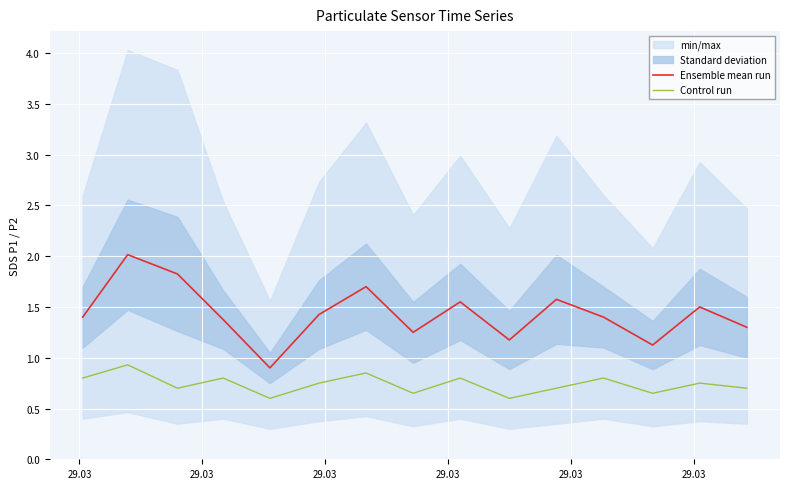

True or false: Control run and Ensemble mean run intersect in this chart.

False